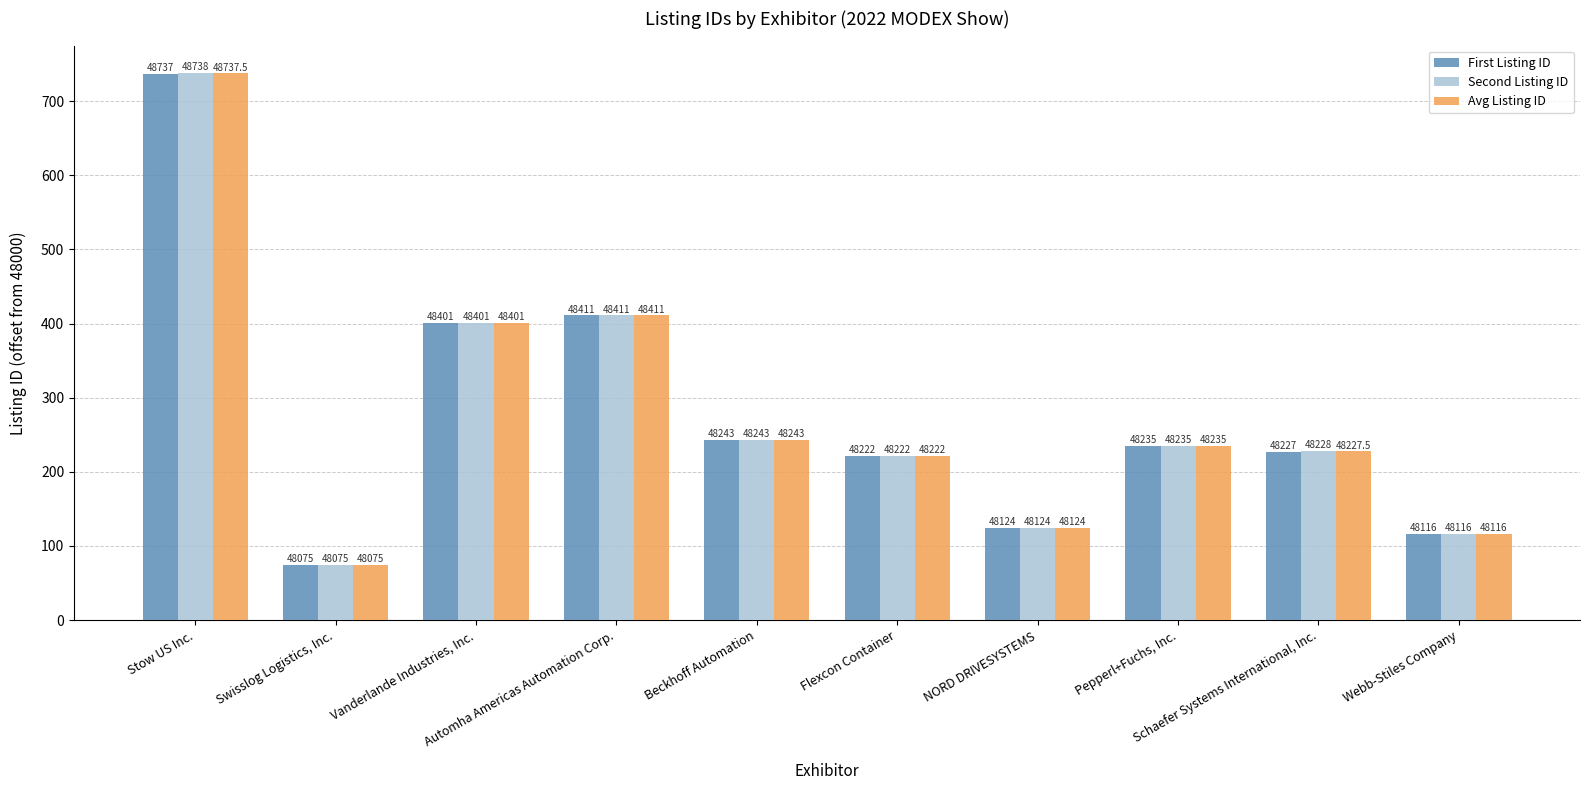

Reading left to right, list all the values displayed in this chart.

First Listing ID: 737.0	75.0	401.0	411.0	243.0	222.0	124.0	235.0	227.0	116.0
Second Listing ID: 738.0	75.0	401.0	411.0	243.0	222.0	124.0	235.0	228.0	116.0
Avg Listing ID: 737.5	75.0	401.0	411.0	243.0	222.0	124.0	235.0	227.5	116.0